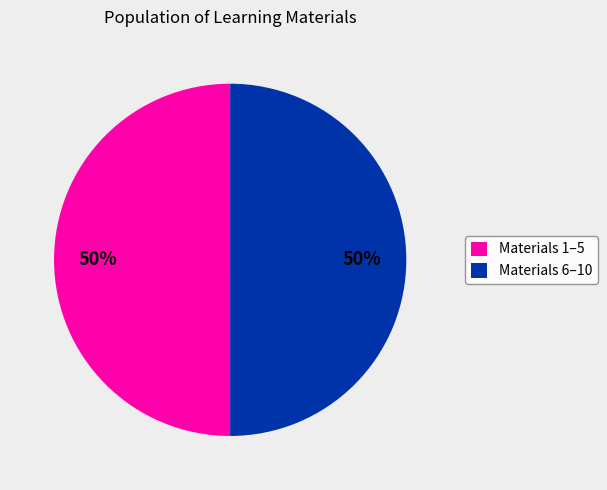

The Materials 1–5 slice represents 55% of the pie. True or false?

False